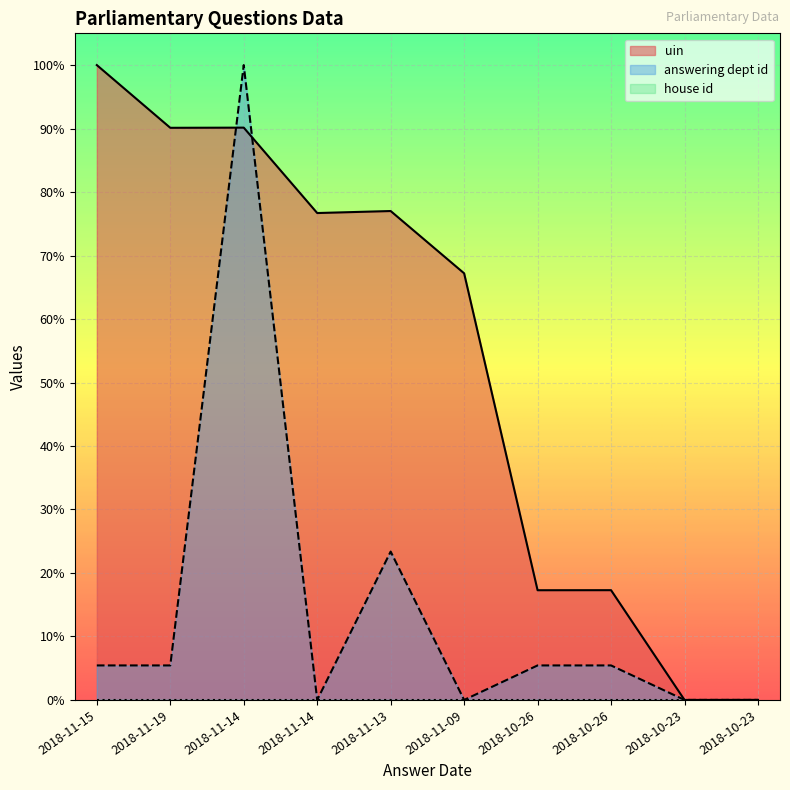

What is the value of the uin point at the 7th from the left?

0.2